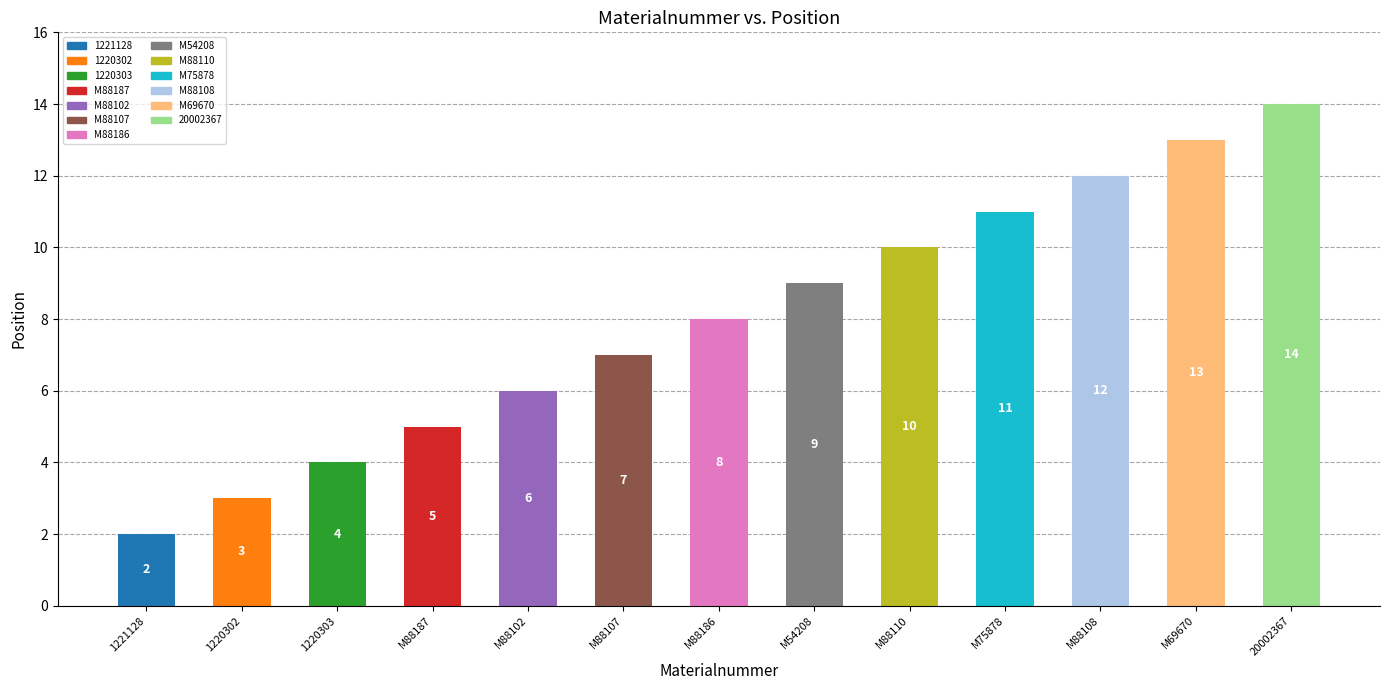

At which category does the chart reach its peak across all series?

20002367